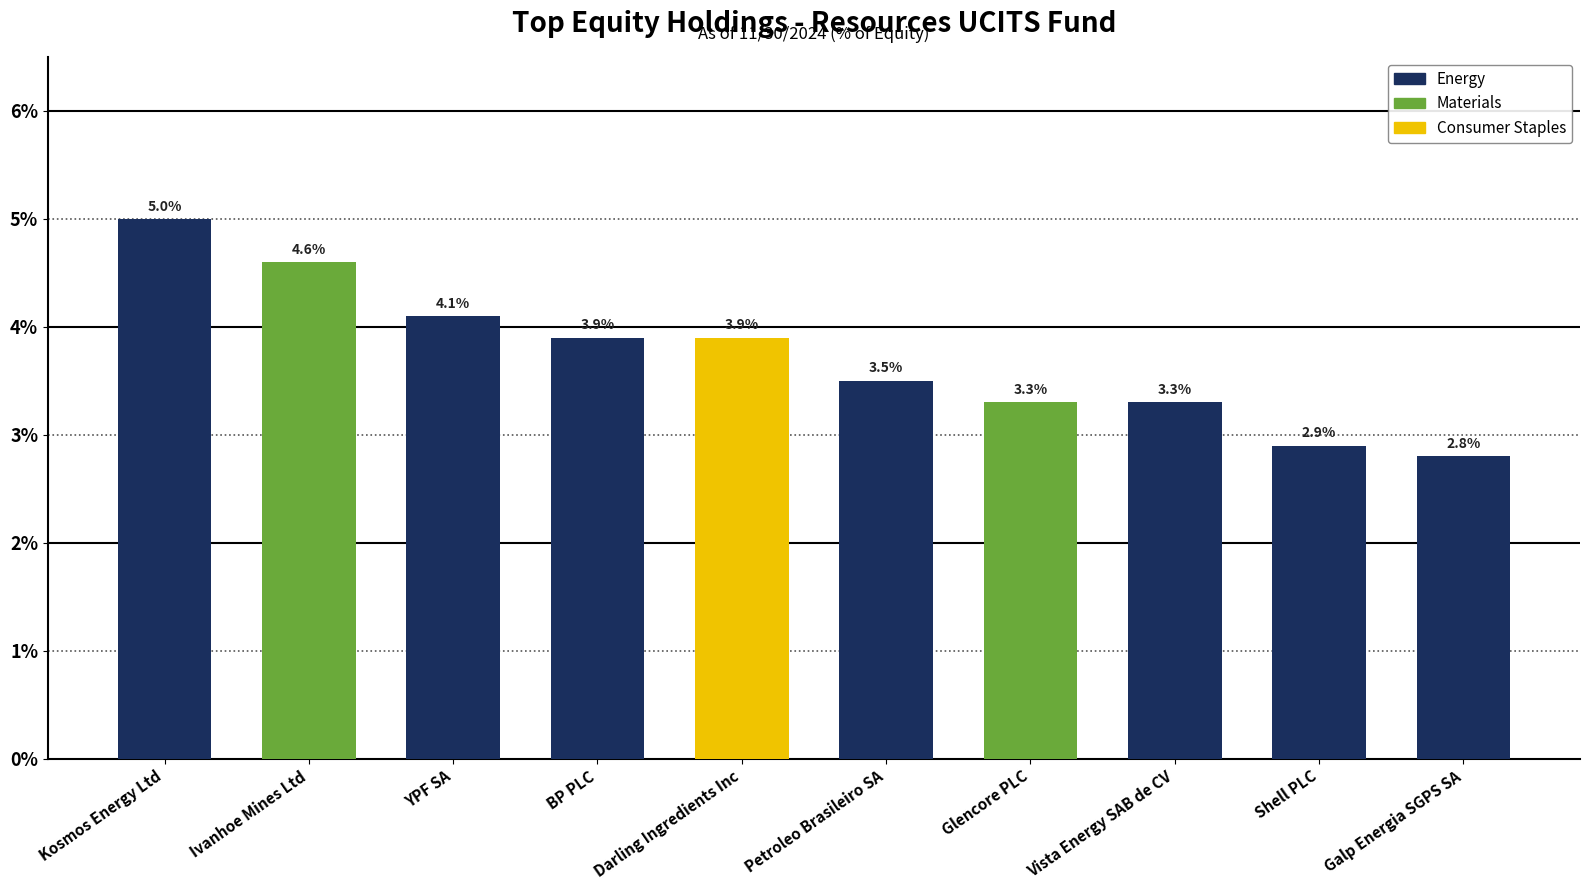

What is the label of the 2nd bar from the left?

Ivanhoe Mines Ltd